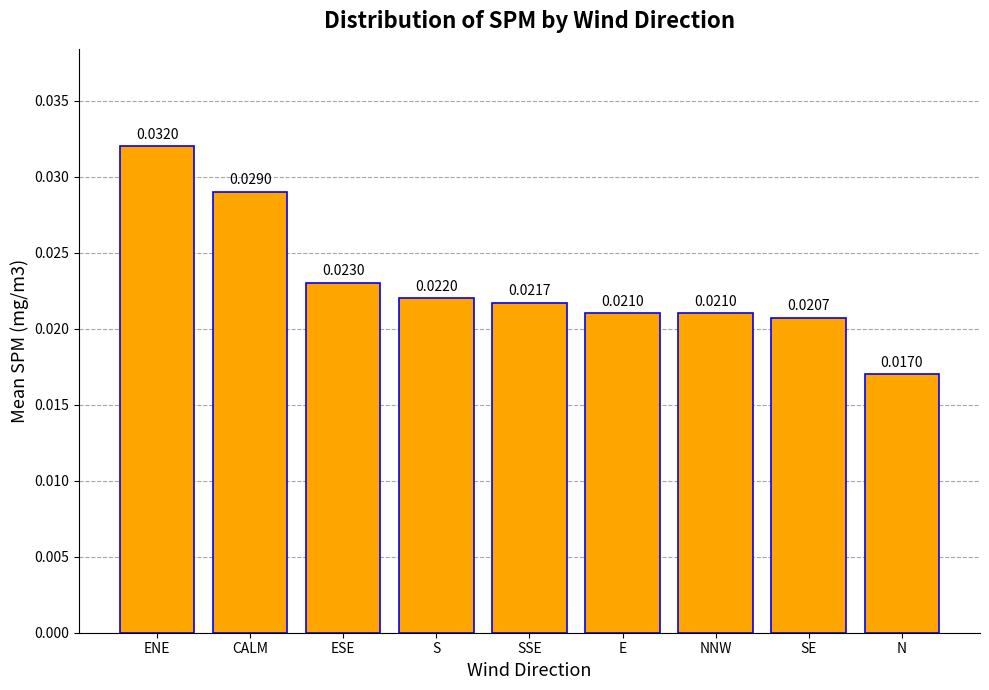

Where is the data nearest to the value 0?

N